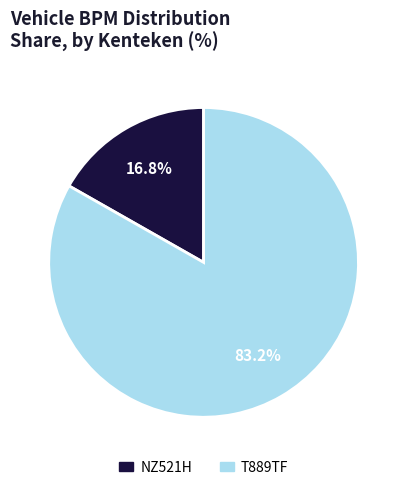

What percentage is the T889TF slice, to the nearest percent?

83%